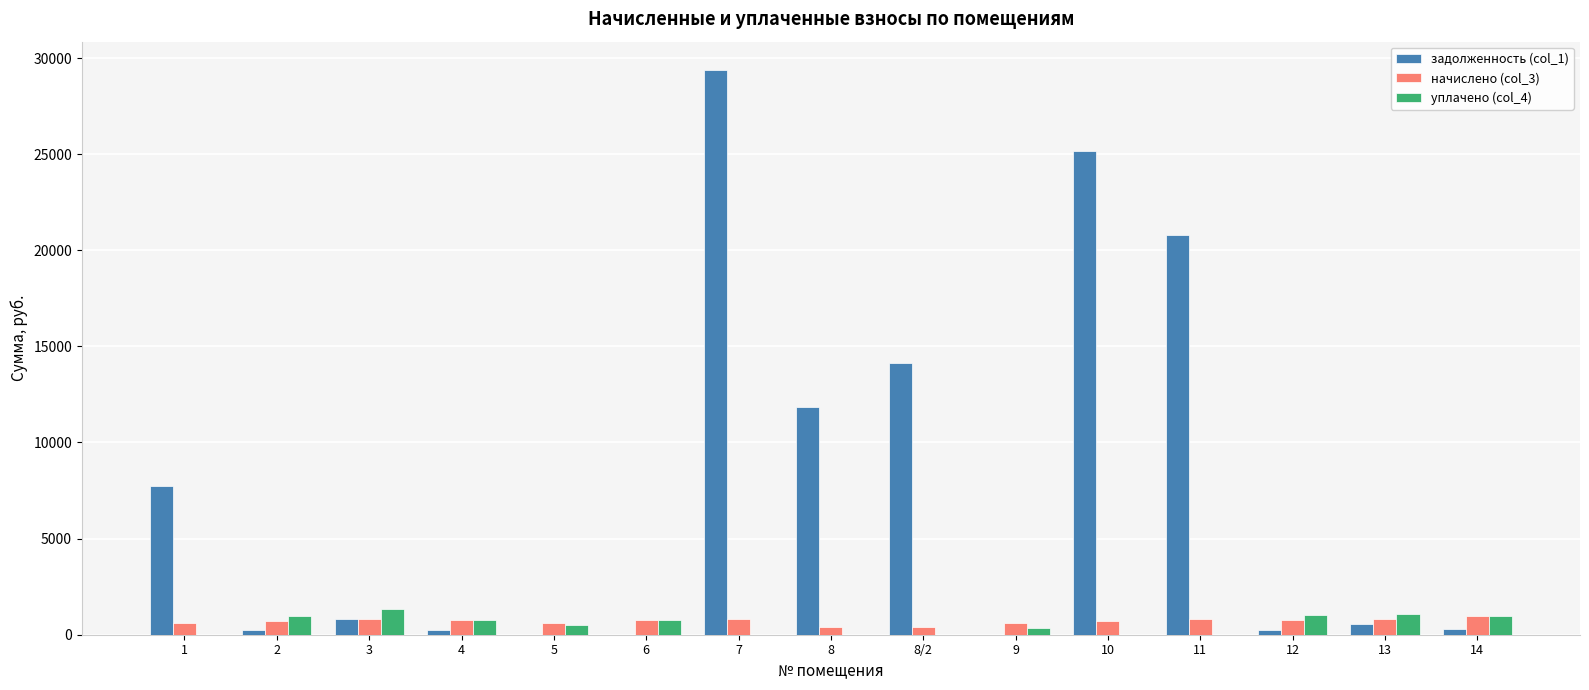

What is the sum of all начислено (col_3) values?

10474.5